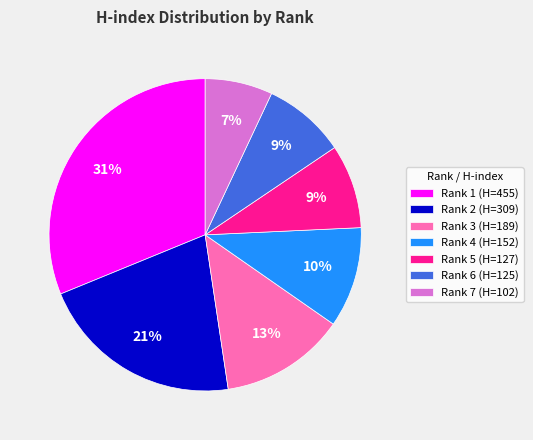

To the nearest percent, what percentage of the pie is Rank 5?

9%